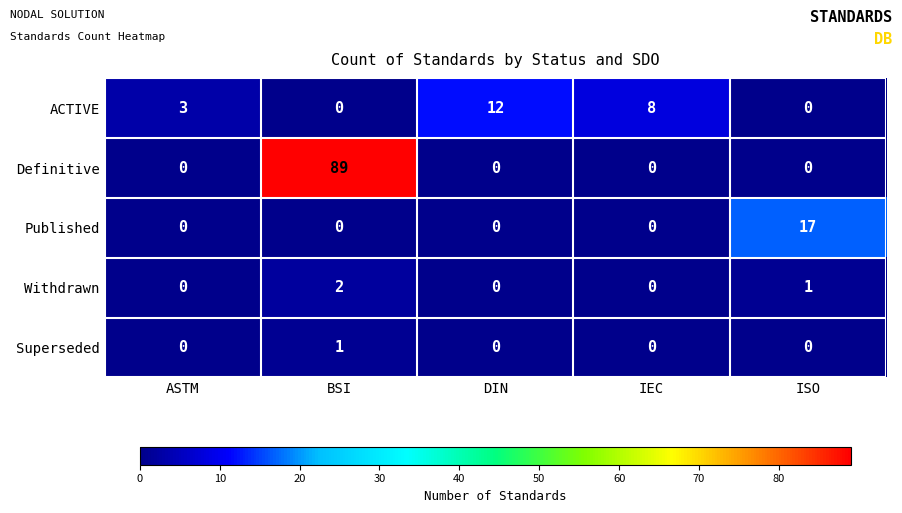

Reading left to right, what are all the values shown in this chart?

ACTIVE: 3	0	12	8	0
Definitive: 0	89	0	0	0
Published: 0	0	0	0	17
Withdrawn: 0	2	0	0	1
Superseded: 0	1	0	0	0